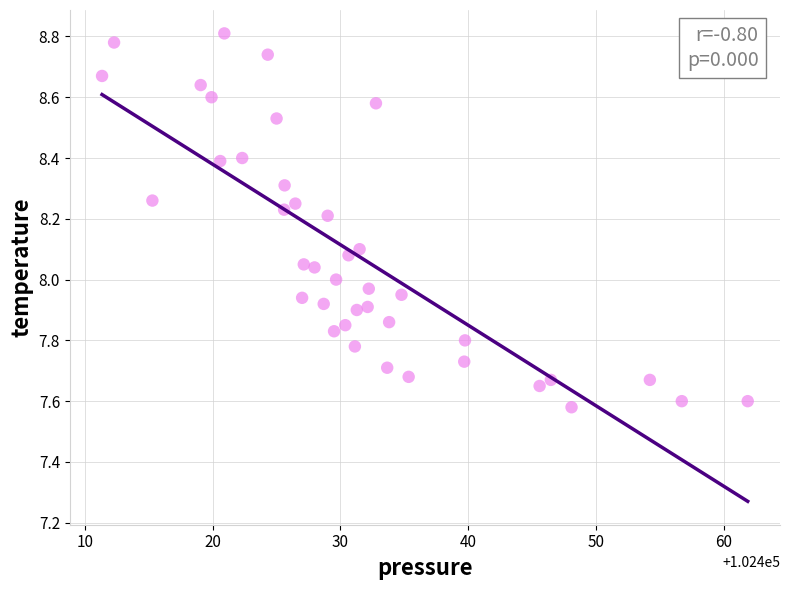

What is the range of Y values (max minus min)?

1.2